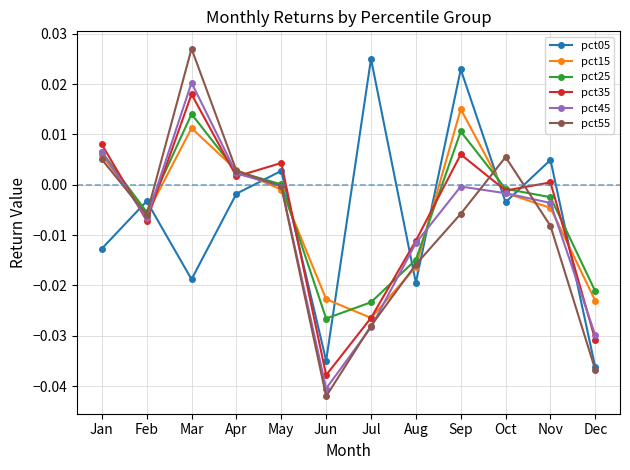

Which series has the largest range (max minus min)?

pct55